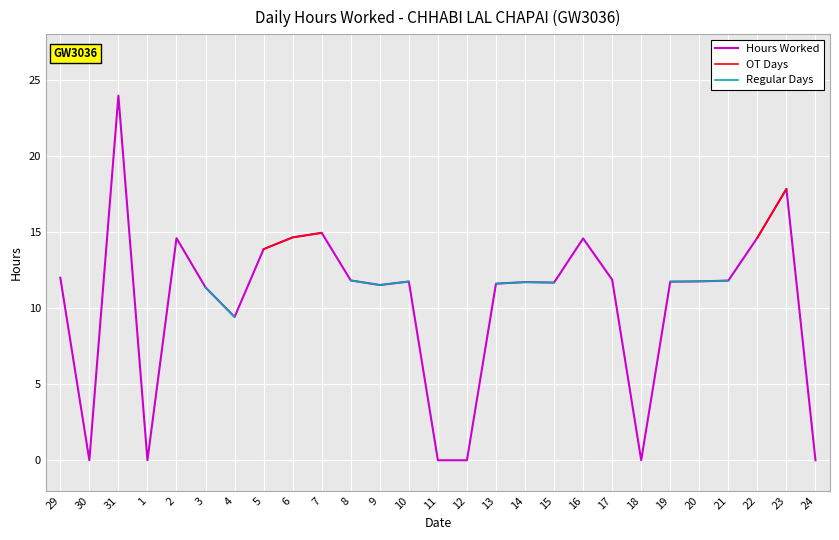

At how many categories does at least one series exceed 11?

20